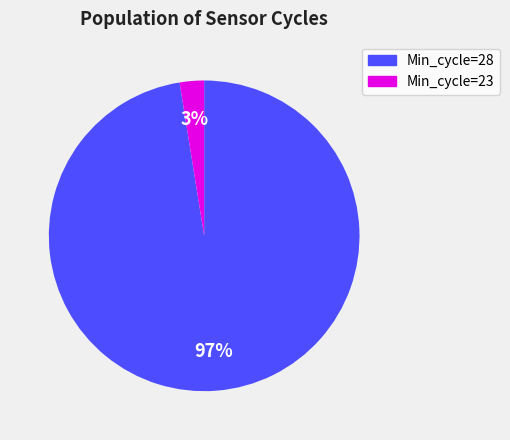

What percentage is the Min_cycle=23 slice, to the nearest percent?

3%